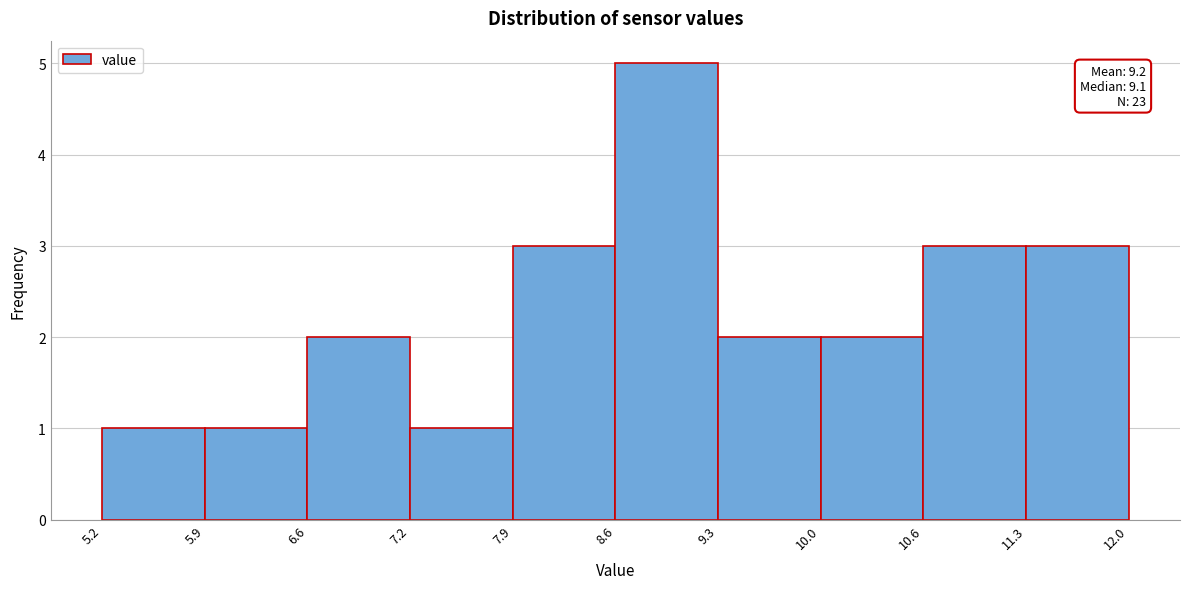

Which range on the x-axis has the tallest bar?

8.6 to 9.3